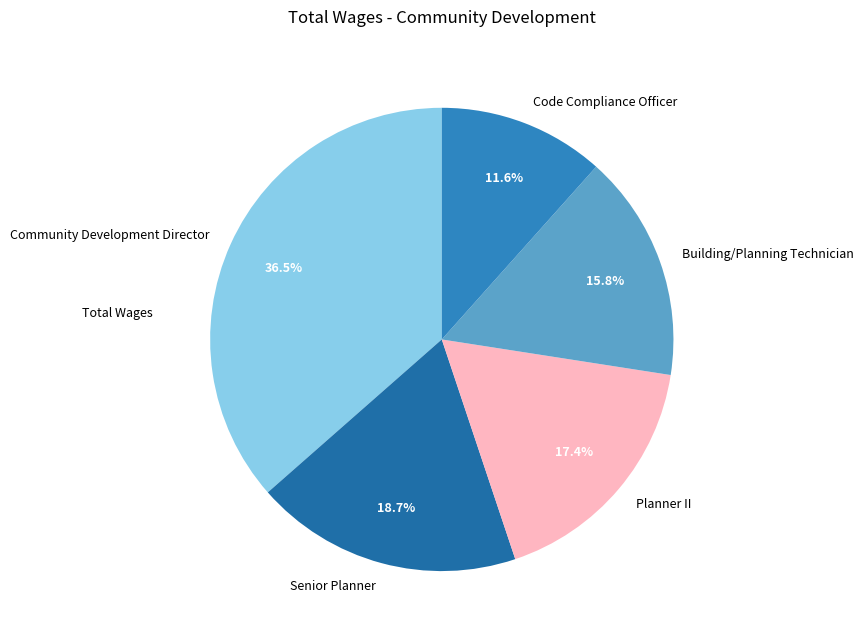

Is there a majority slice in this chart?

No